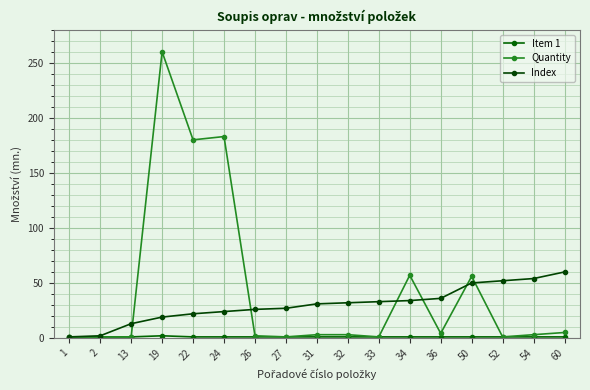

True or false: Item 1 and Quantity cross at least once.

False